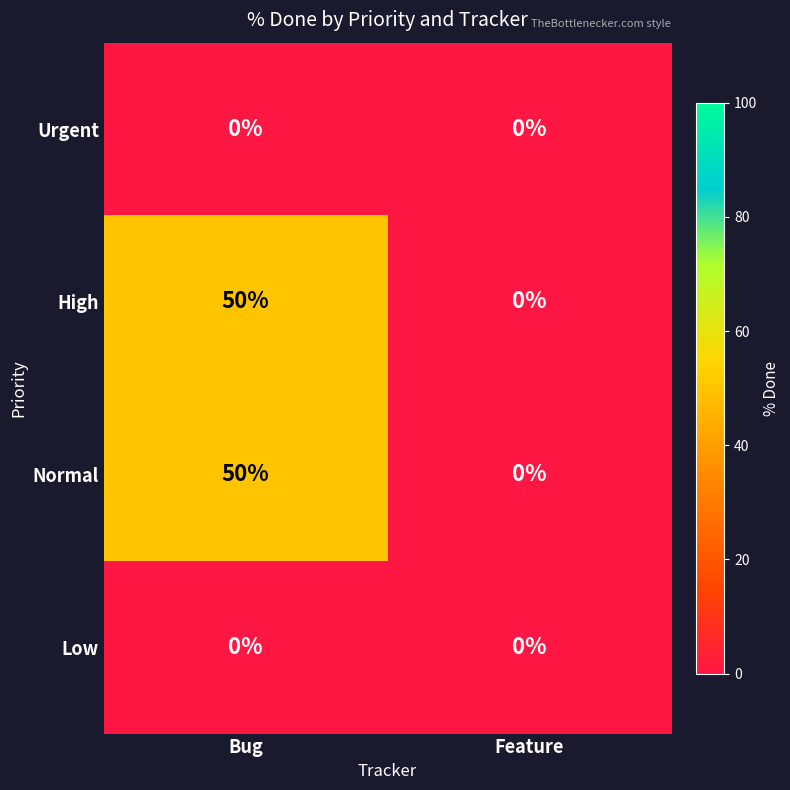

What is the highest value of the Normal series?

50